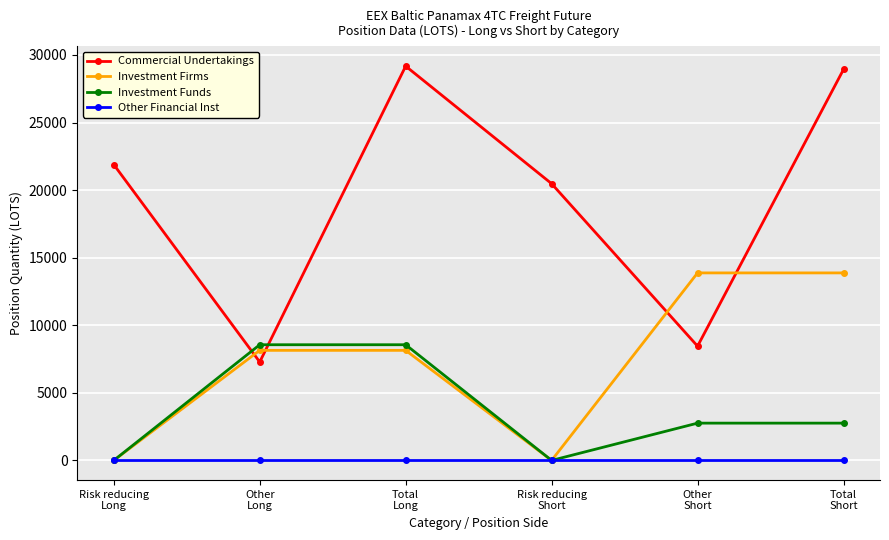

What is the spread (max minus min) of values at Other
Short?

13874.0